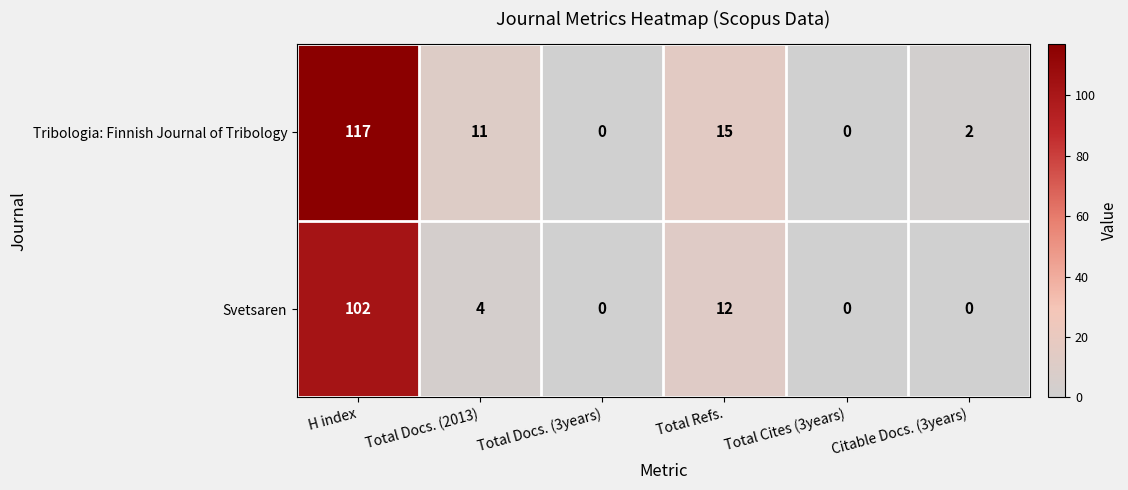

List the series in order of their overall mean, highest first.

Tribologia: Finnish Journal of Tribology, Svetsaren